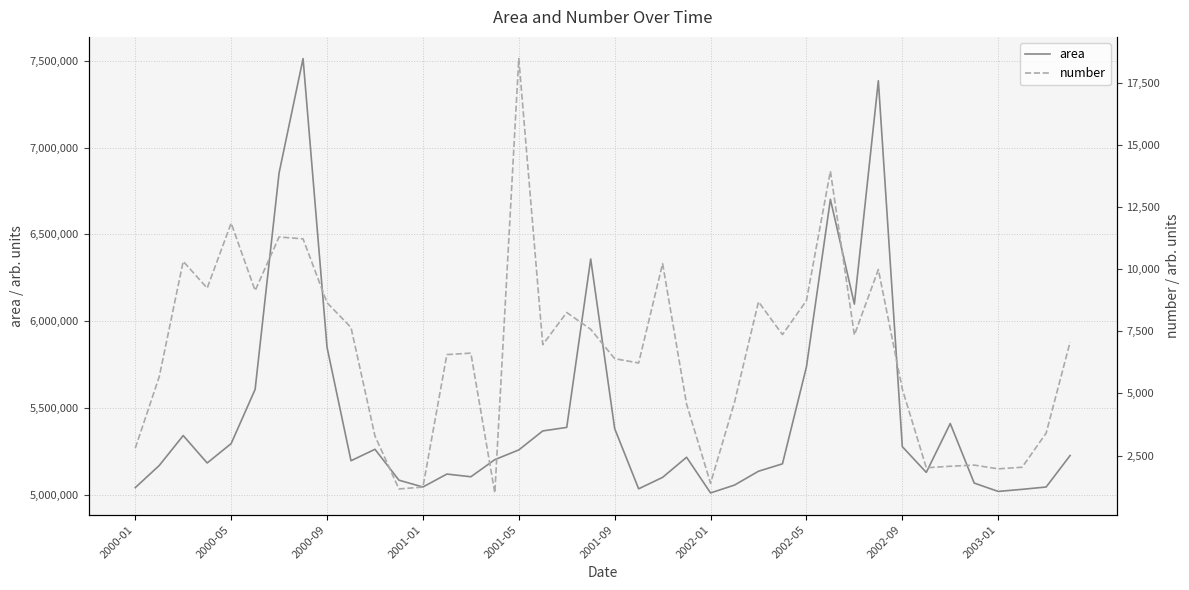

What is the minimum value for area?

5010079